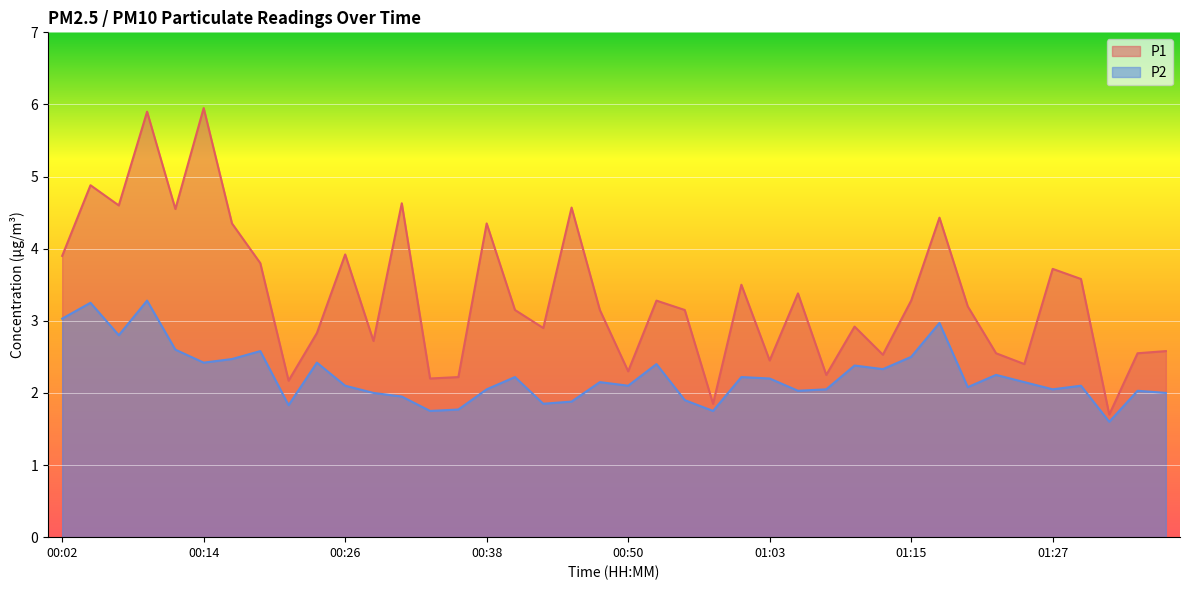

What are all the series names shown in the legend?

P1, P2